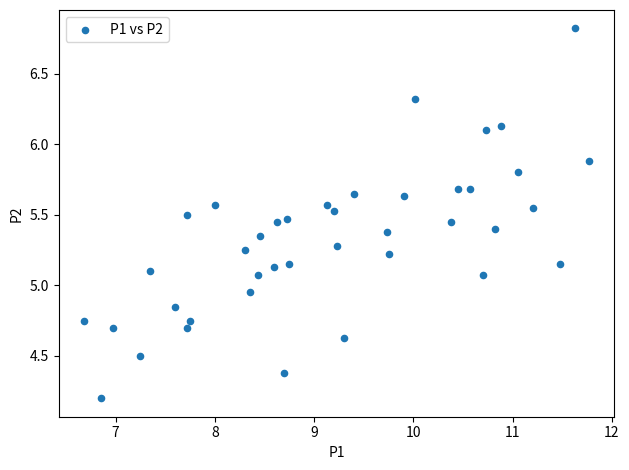

What is the range of Y values (max minus min)?

2.6